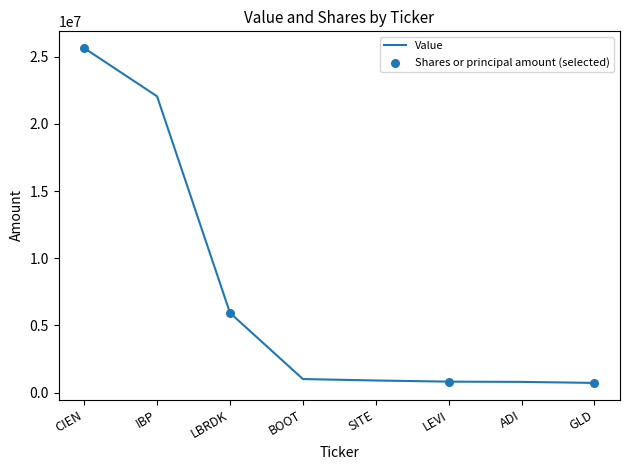

What is the ratio of the value at GLD to the value at BOOT?

0.7